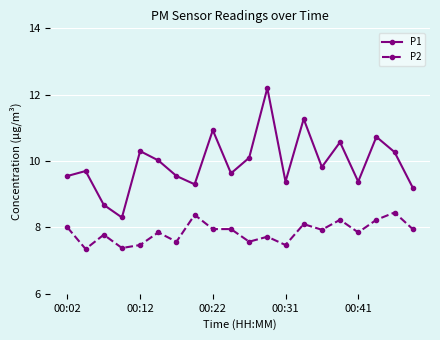

Rank the series by their average value, from lowest to highest.

P2, P1